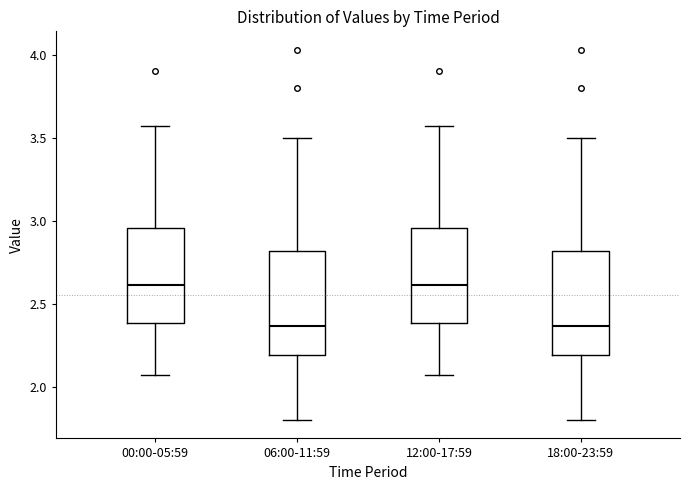

Where does the upper whisker of the box for 06:00-11:59 end on the y-axis? The values are not printed on the chart, so give them approximately, as read against the axis.

3.50